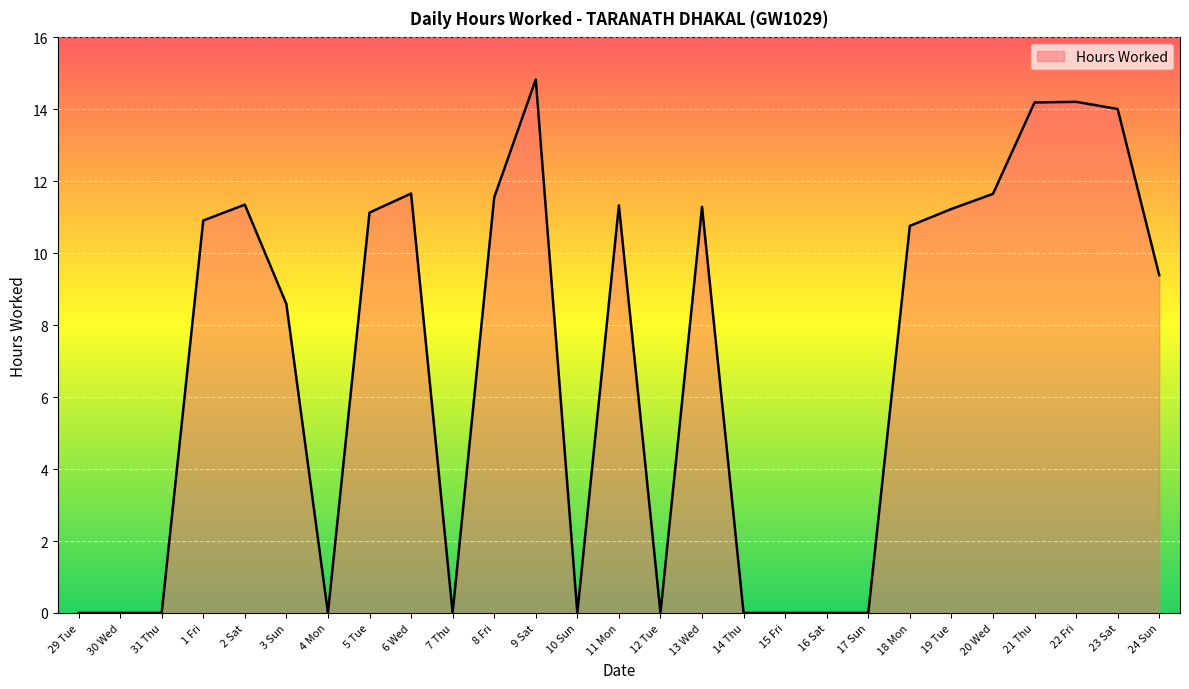

Which category has the highest value across all series?

9 Sat